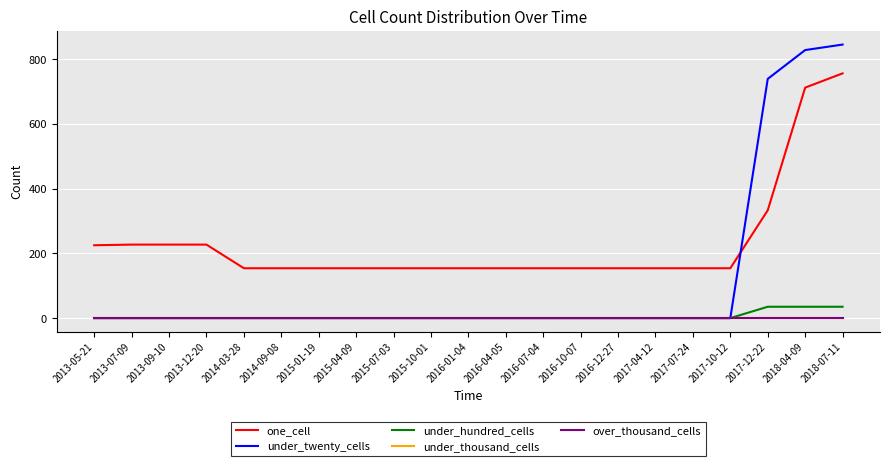

Is this an area chart (filled region under the line)?

No